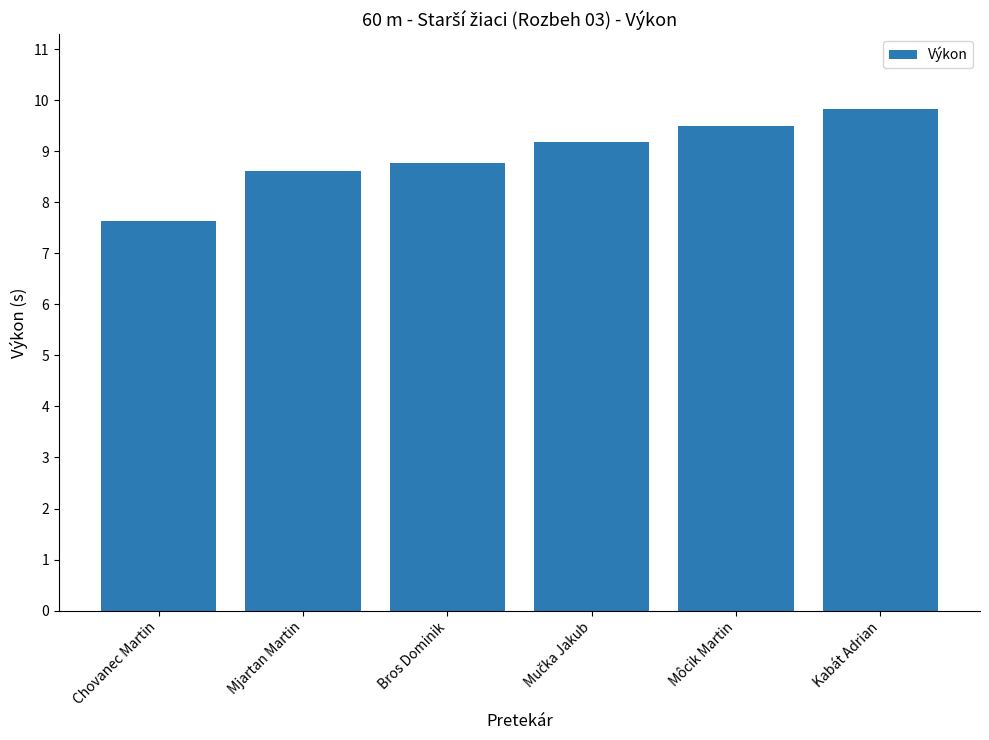

What is the maximum value shown in the chart?

9.8